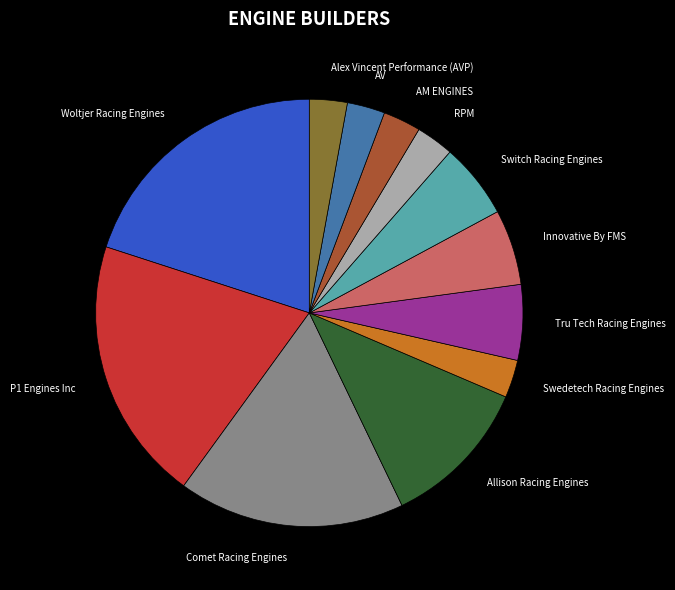

What is the ratio of the value at Allison Racing Engines to the value at Woltjer Racing Engines?

0.6